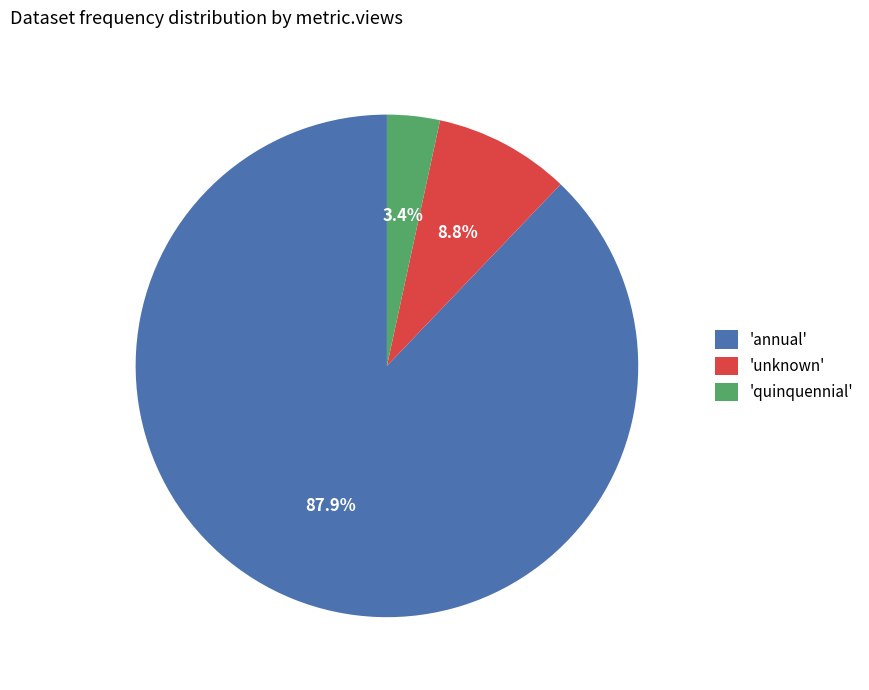

How much of the chart is everything except 'quinquennial'?

96.6%